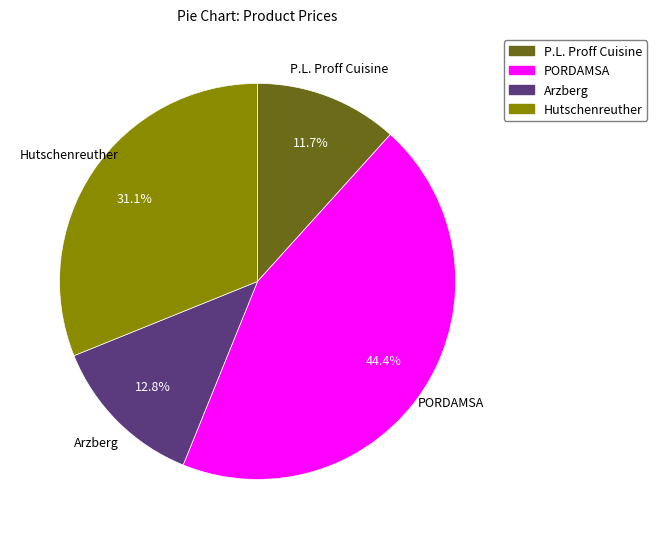

Is there a majority slice in this chart?

No